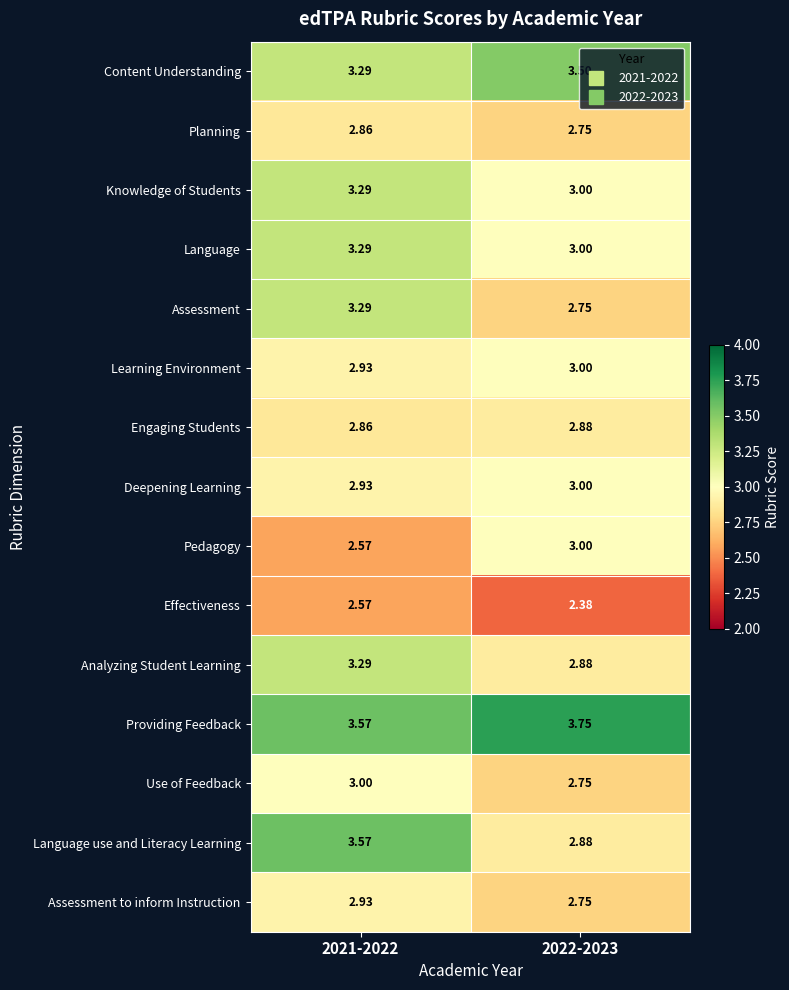

Which series has the largest range (max minus min)?

Language use and Literacy Learning